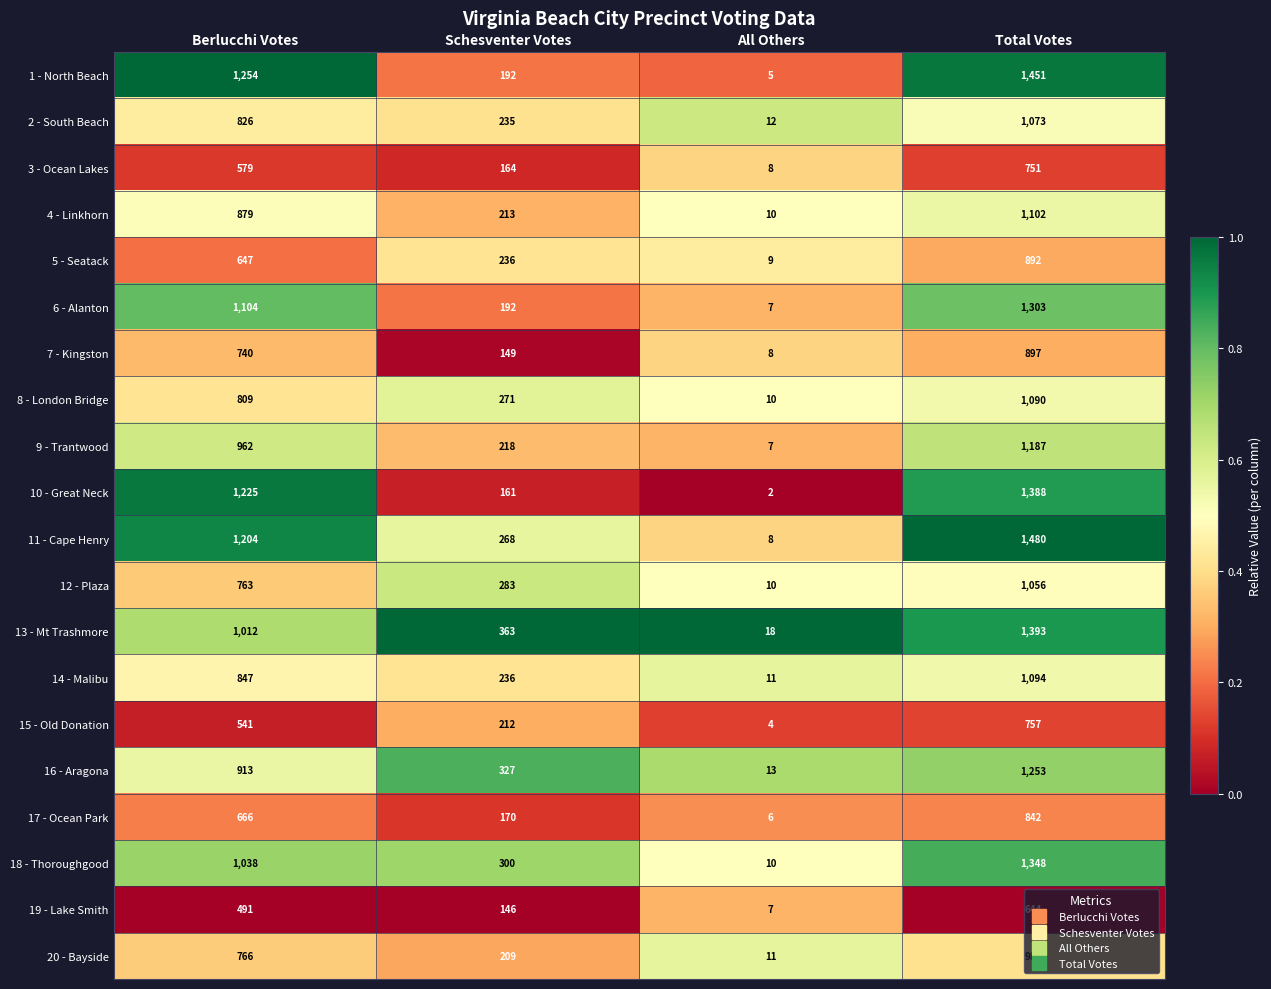

Count the number of data series in this chart.

20